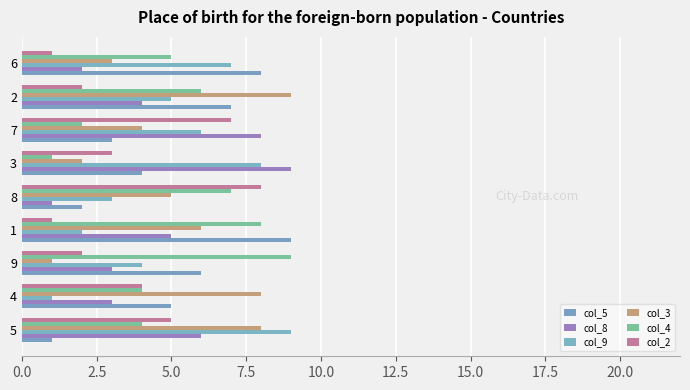

What position from the right is 7?

3